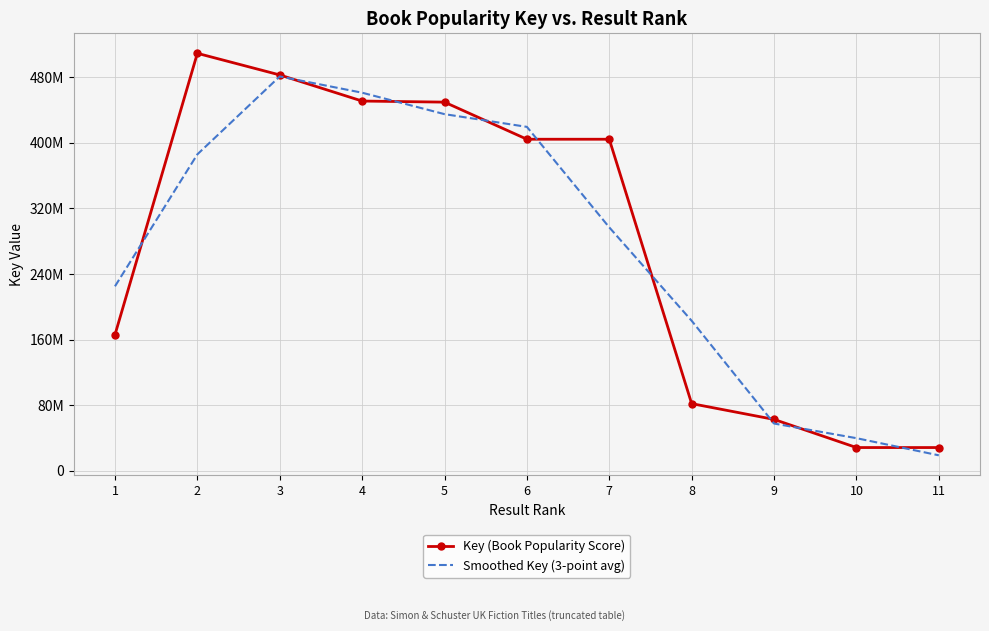

What is the difference between the second highest and minimum values in the Key (Book Popularity Score) series?

454264654.0